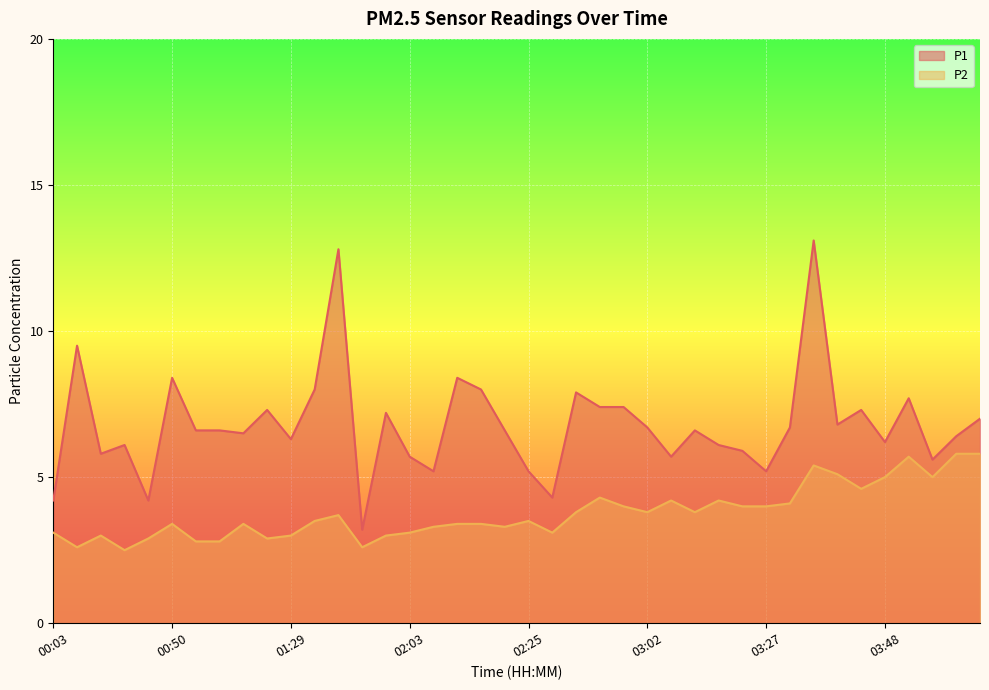

Which category has the lowest value in the P1 series?

01:58